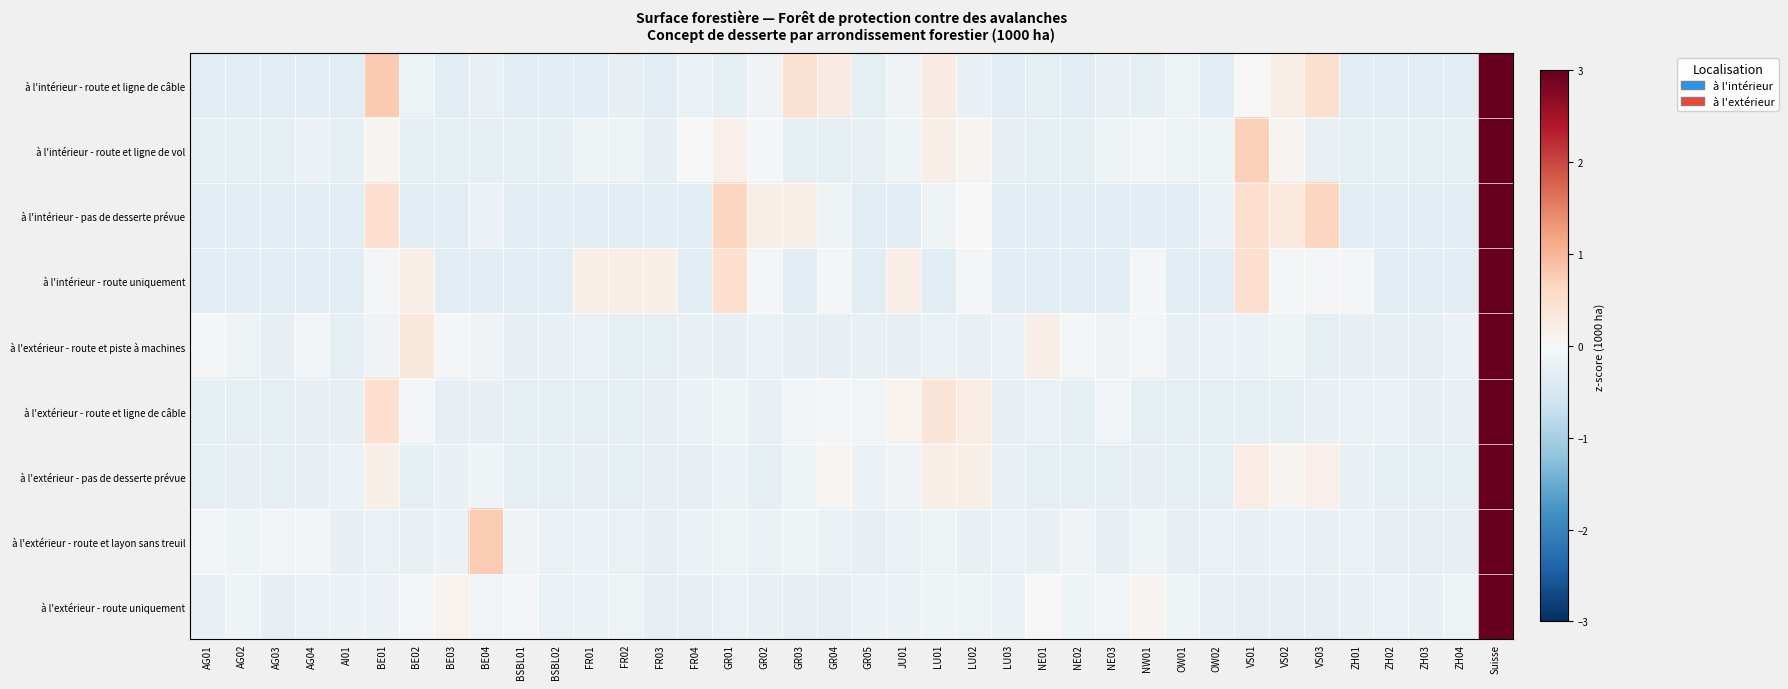

Which series has the largest range (max minus min)?

à l'extérieur - route uniquement